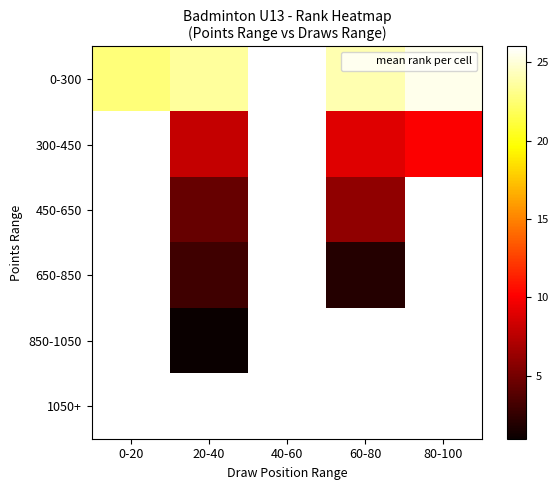

The 650-850 series shows 0.7 at 60-80. True or false?

False